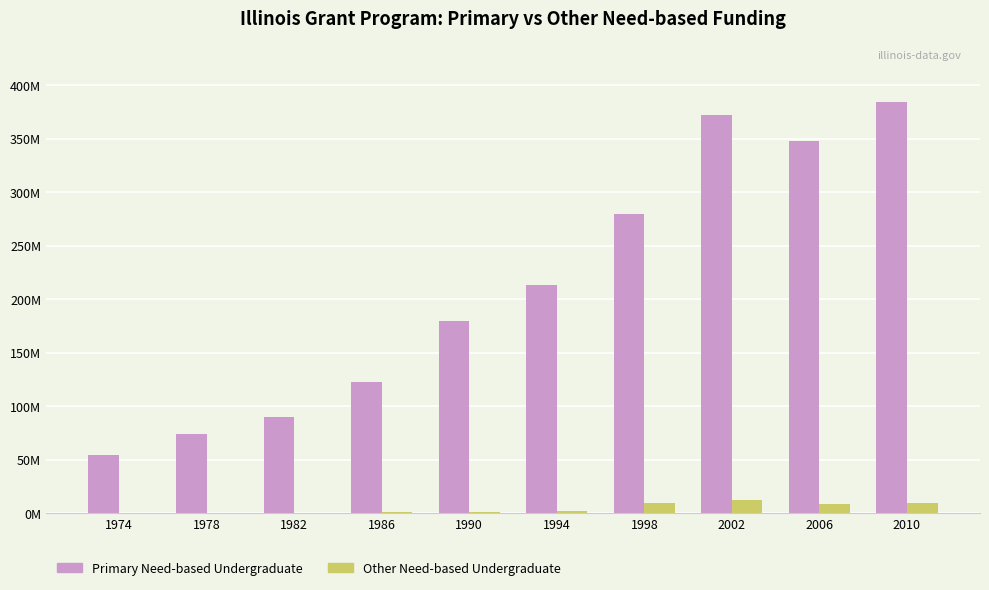

Reading right to left, what are all the values shown in this chart?

Primary Need-based Undergraduate: 383.9	347.4	372.4	279.7	213.2	179.7	122.5	89.4	74.2	53.8
Other Need-based Undergraduate: 8.9	8.0	12.1	9.2	1.6	1.1	0.7	0.2	0.0	0.0